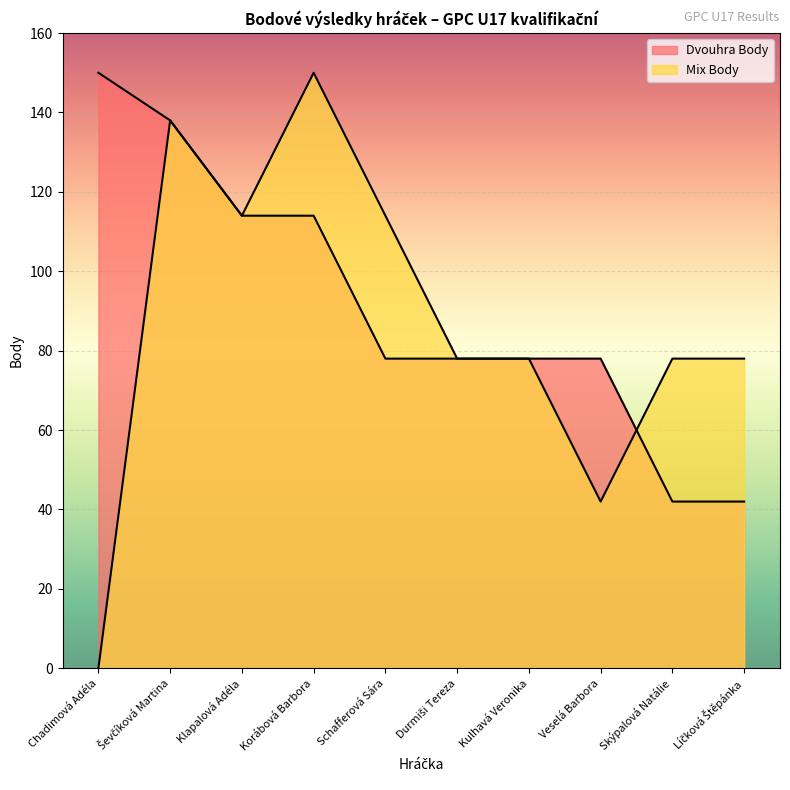

List the series in order of their peak value, highest first.

Dvouhra Body, Mix Body